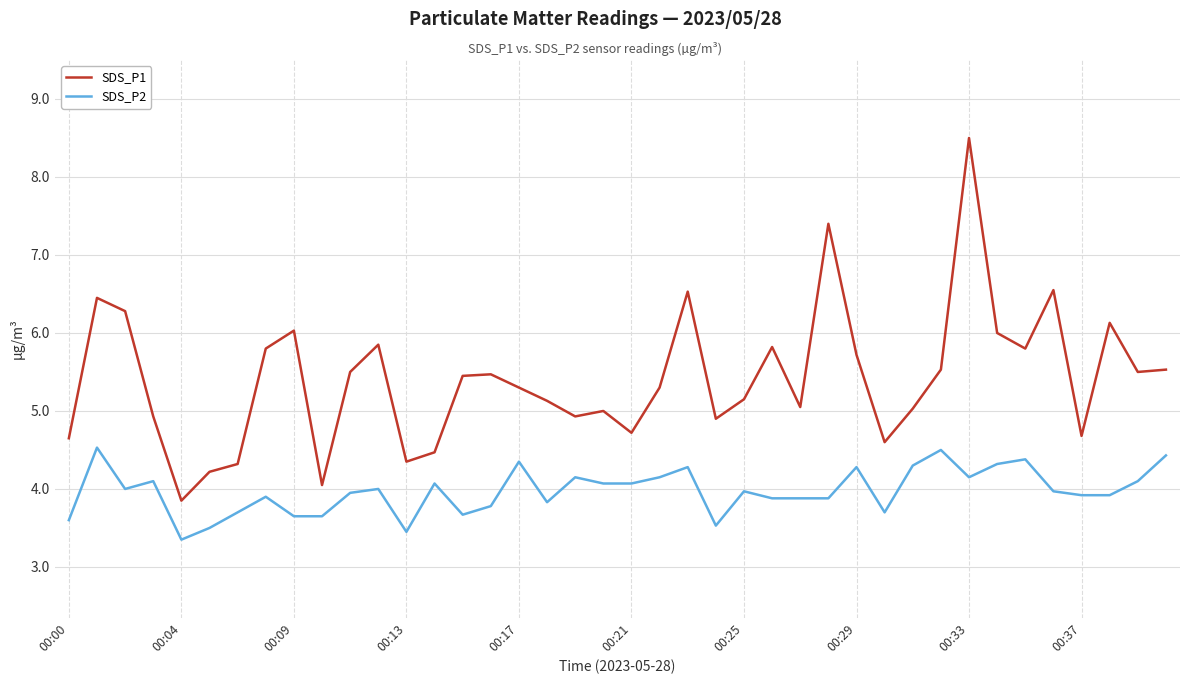

True or false: SDS_P2 and SDS_P1 cross at least once.

False